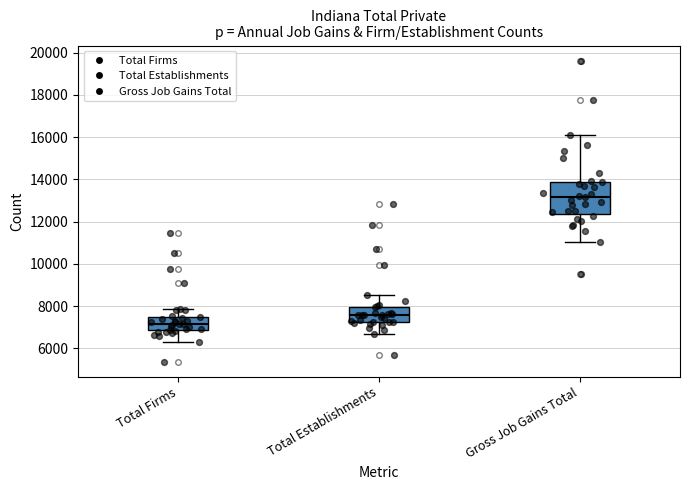

Comparing the boxes themselves (not the whiskers), which one is the tallest?

Gross Job Gains Total